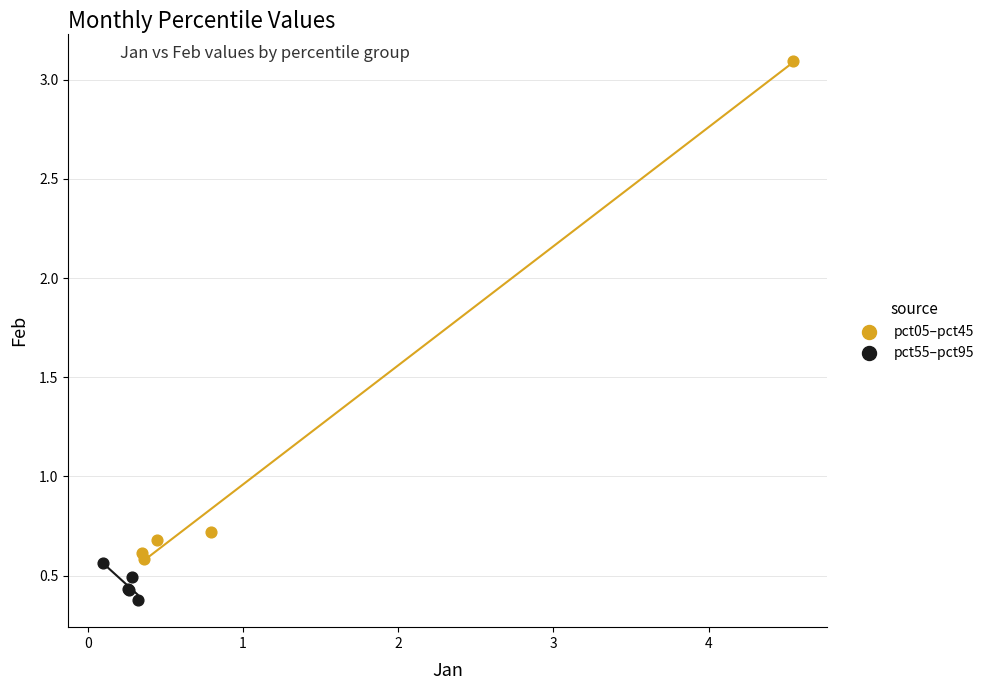

Which series has the widest spread of Y values?

pct05–pct45